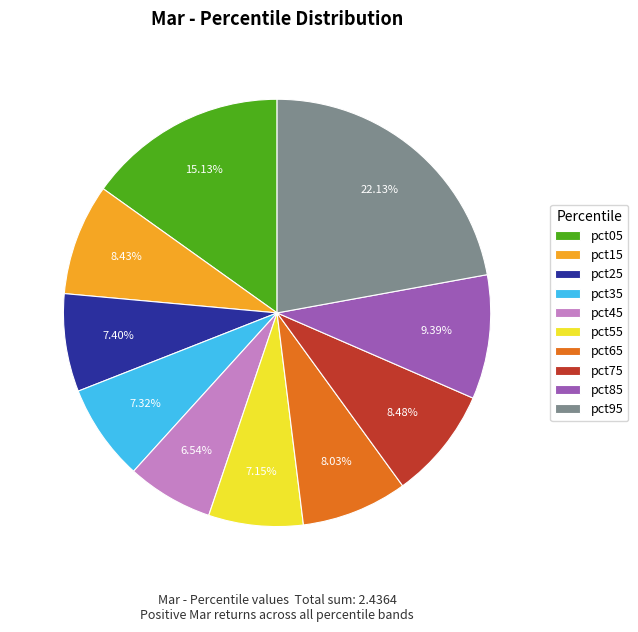

To the nearest percent, what portion does pct05 represent?

15%